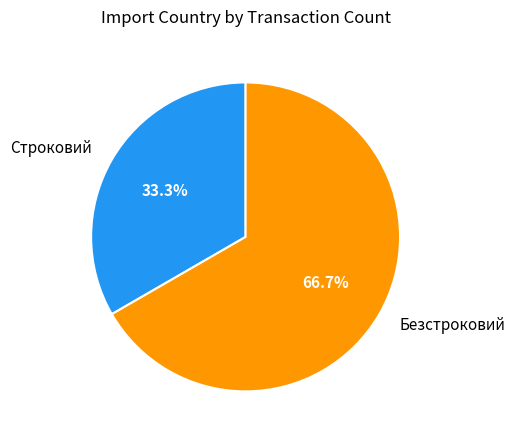

How many segments does this pie chart have?

2